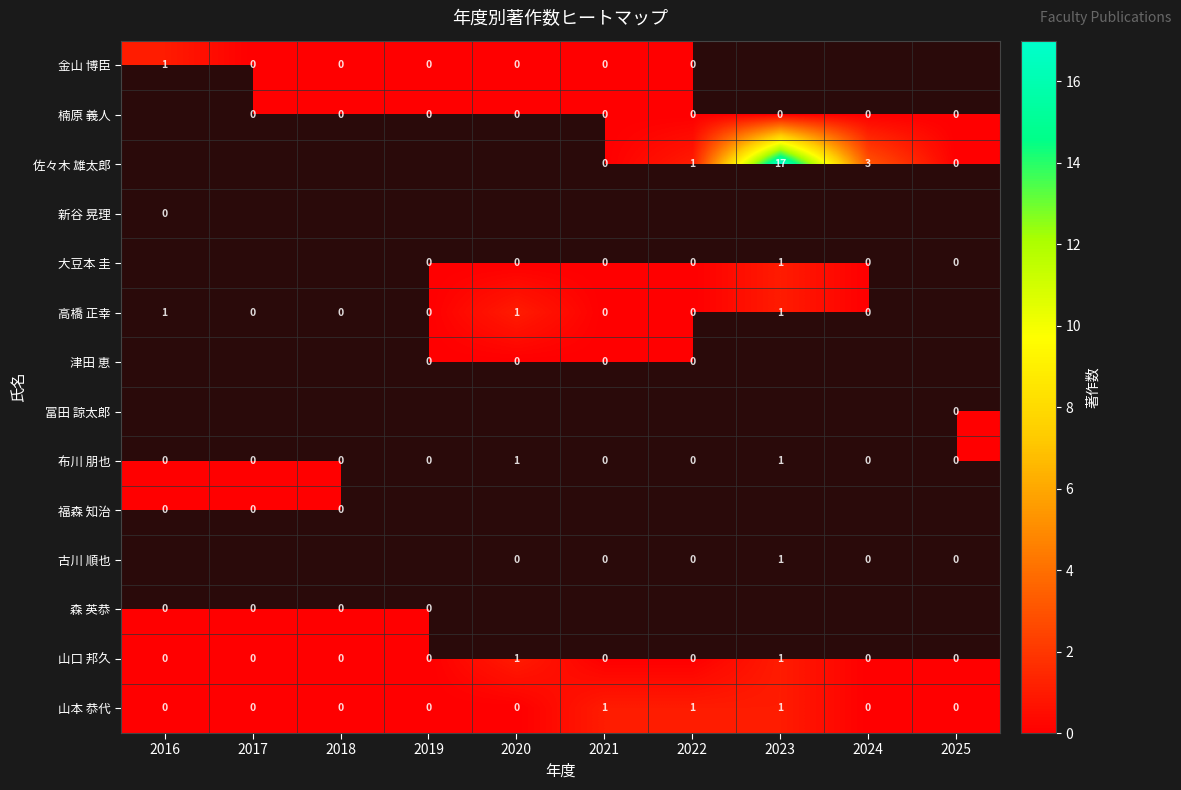

Which category has the highest value across all series?

2023